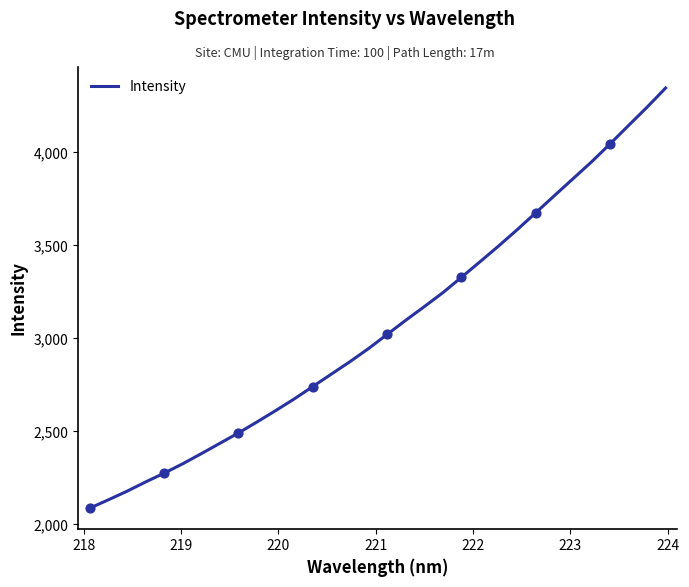

What is the greatest value displayed?

4345.8